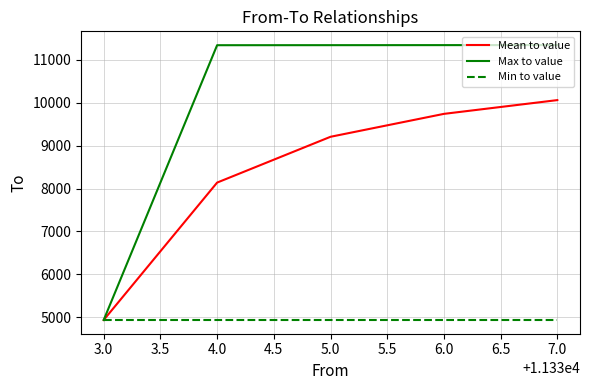

True or false: Min to value has a value of 8128.4 at 3.0.

False